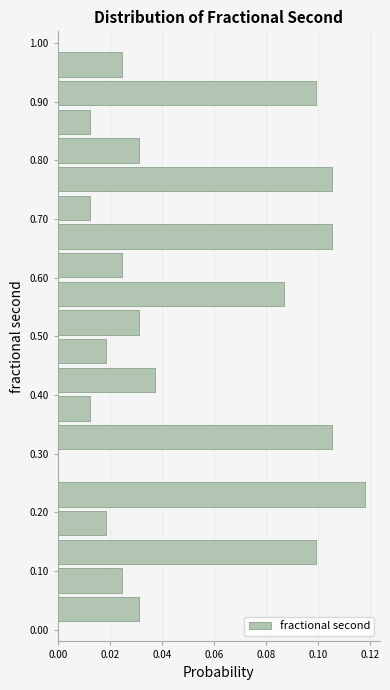

Reading bottom to top, list every bar in this chart as the range it spans on the y-axis followed by its length. Neither the bar edges nor the lengths are printed on the chart, so give them approximately, as read against the axes.

0.01 to 0.06: 0.032
0.06 to 0.11: 0.024
0.11 to 0.16: 0.100
0.16 to 0.21: 0.018
0.21 to 0.26: 0.118
0.26 to 0.30: 0
0.30 to 0.35: 0.106
0.35 to 0.40: 0.012
0.40 to 0.45: 0.038
0.45 to 0.50: 0.018
0.50 to 0.55: 0.032
0.55 to 0.60: 0.086
0.60 to 0.65: 0.024
0.65 to 0.69: 0.106
0.69 to 0.74: 0.012
0.74 to 0.79: 0.106
0.79 to 0.84: 0.032
0.84 to 0.89: 0.012
0.89 to 0.94: 0.100
0.94 to 0.99: 0.024